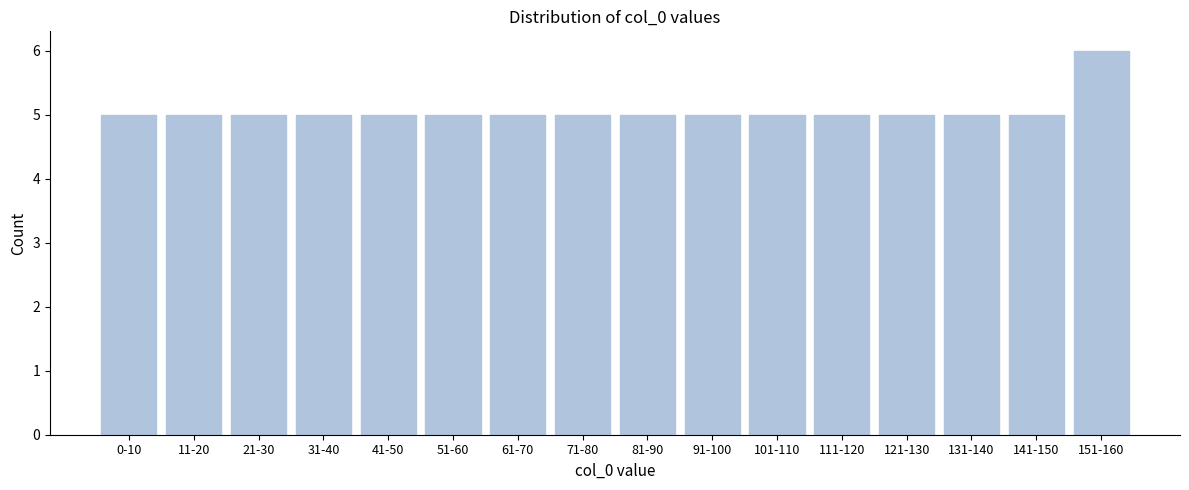

Reading left to right, extract all data points from this chart.

0-10=5	11-20=5	21-30=5	31-40=5	41-50=5	51-60=5	61-70=5	71-80=5	81-90=5	91-100=5	101-110=5	111-120=5	121-130=5	131-140=5	141-150=5	151-160=6